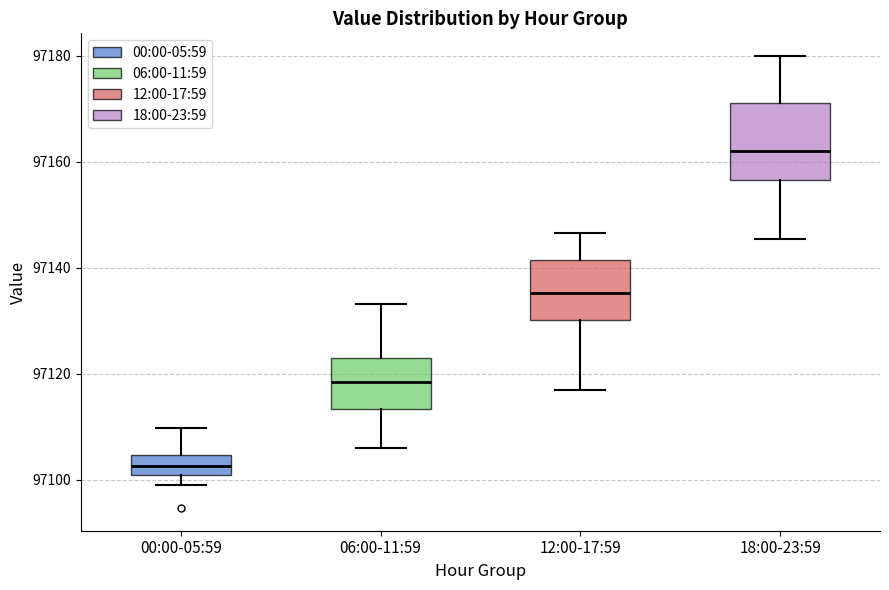

Which box's median line is the lowest?

00:00-05:59